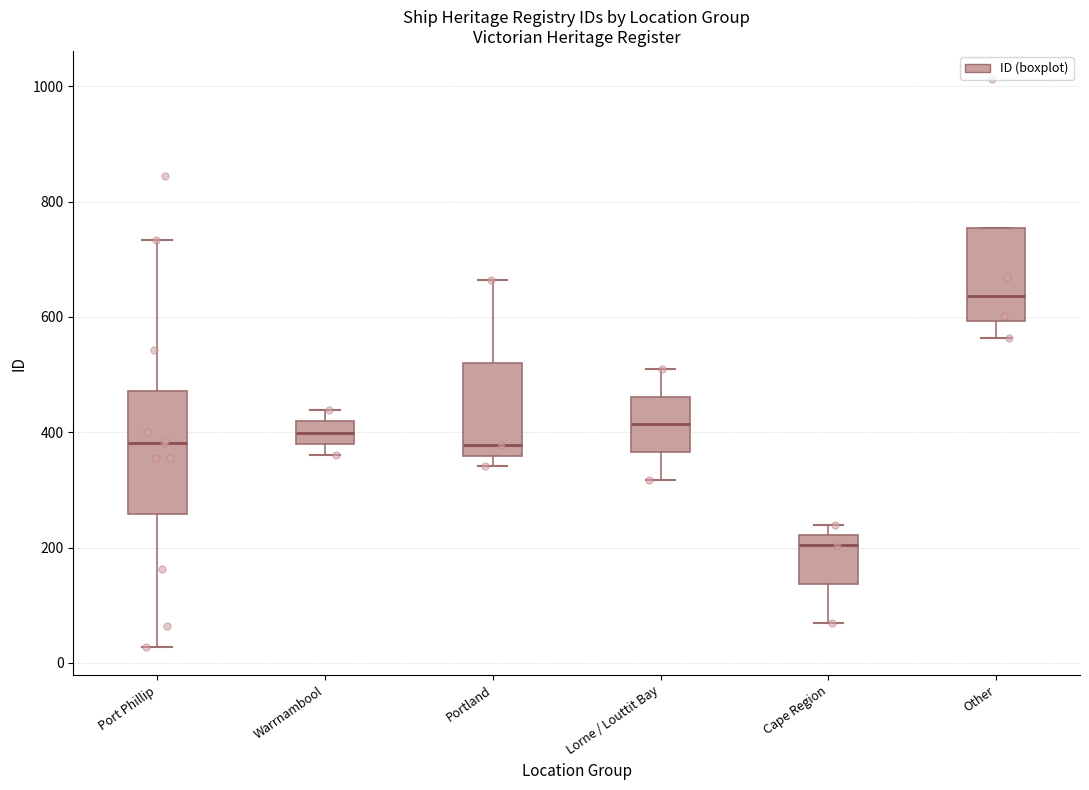

Which box is the tallest, from its lower edge to its upper edge?

Port Phillip